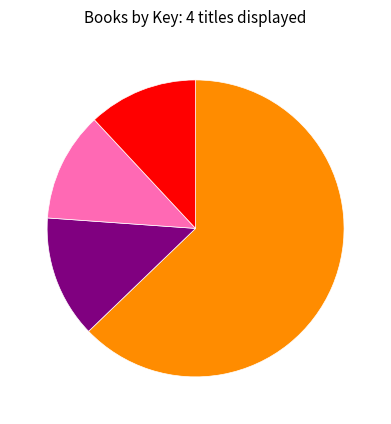

Does any single category account for the majority?

Yes